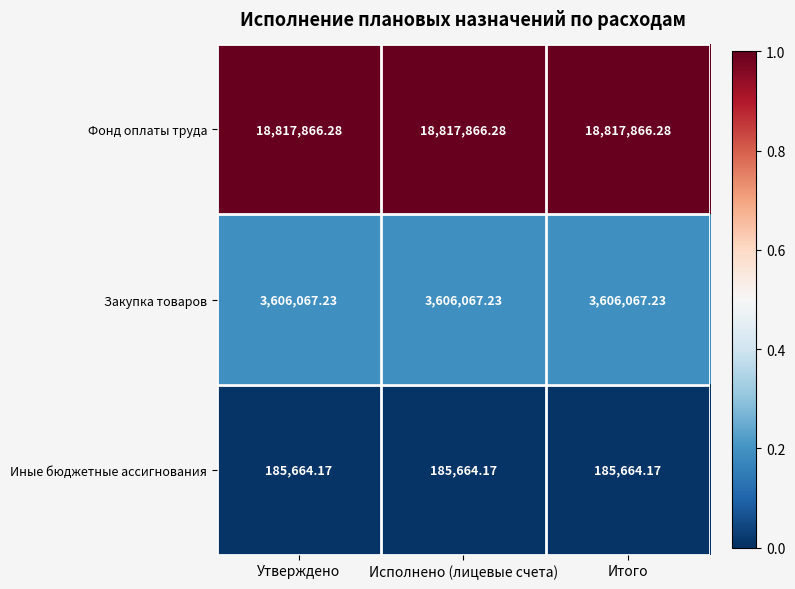

Rank the series by their maximum value, from highest to lowest.

Фонд оплаты труда, Закупка товаров, Иные бюджетные ассигнования